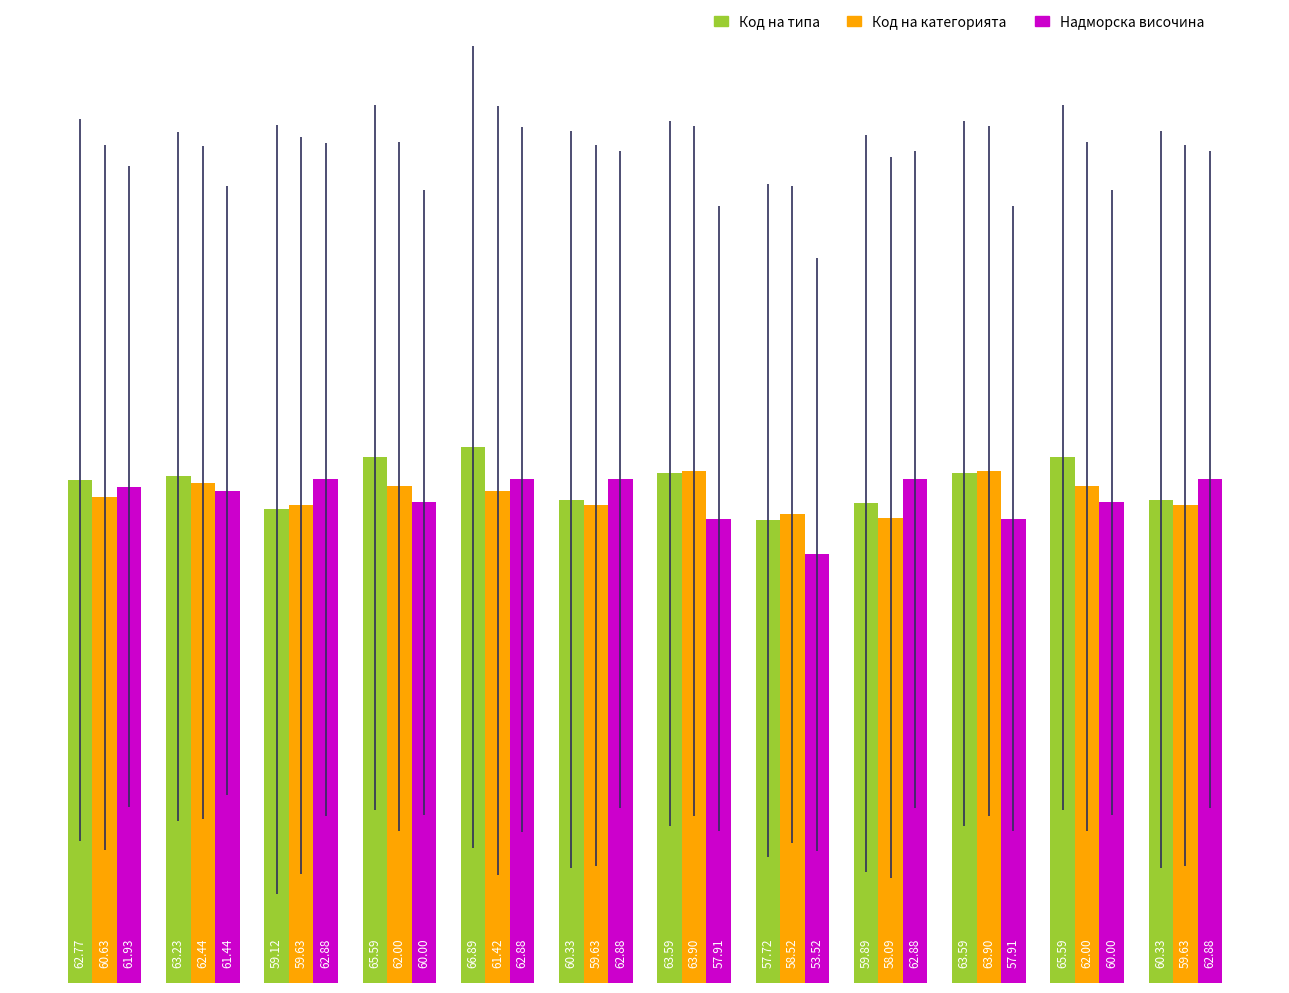

What is the sum of all Код на типа values?

748.6